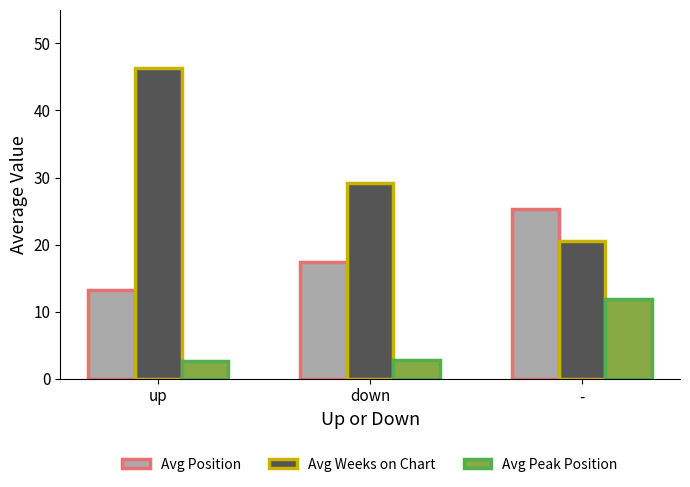

Which series has the largest total across all categories?

Avg Weeks on Chart